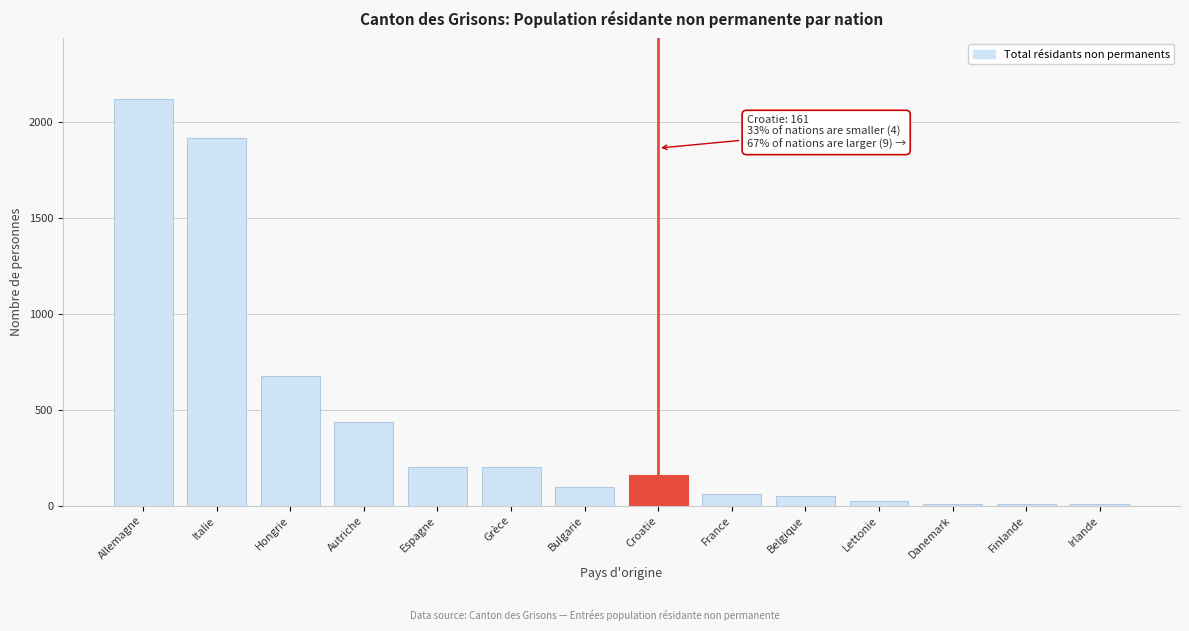

Which has a higher value, Italie or Grèce?

Italie